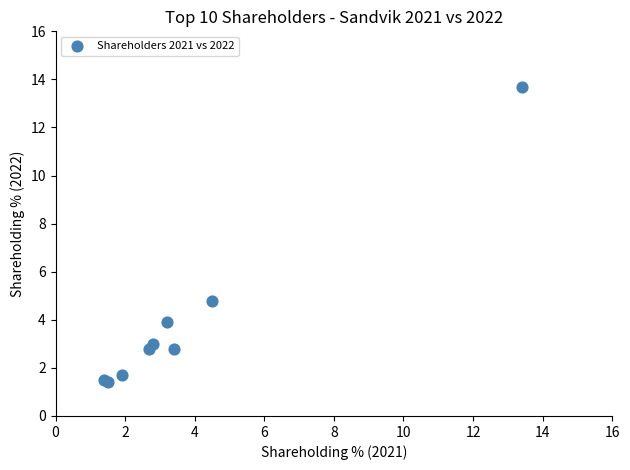

What Y value in the scatter plot is closest to 7?

4.8